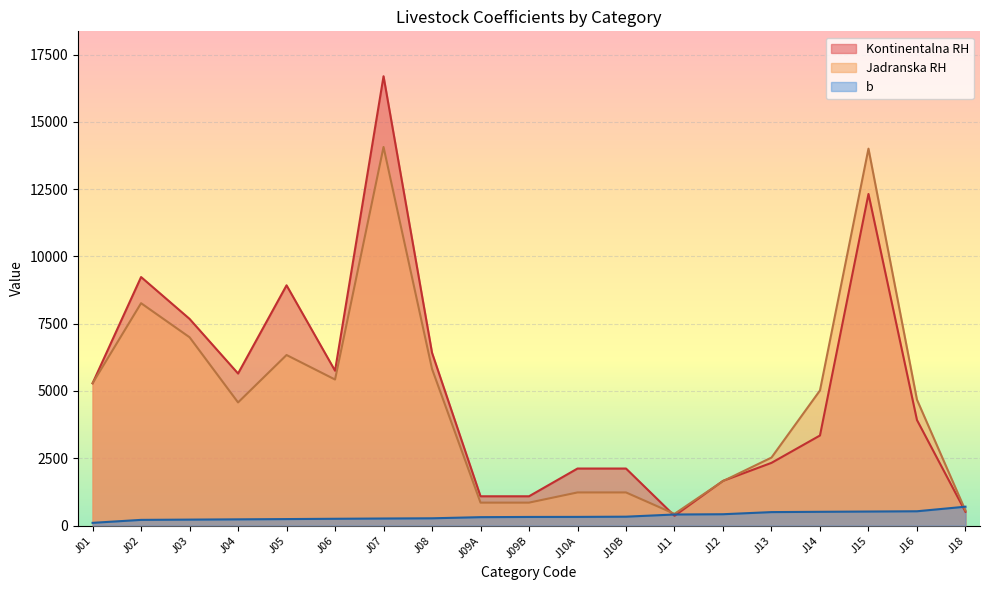

Where do Jadranska RH and Kontinentalna RH first cross each other?

J10B and J11